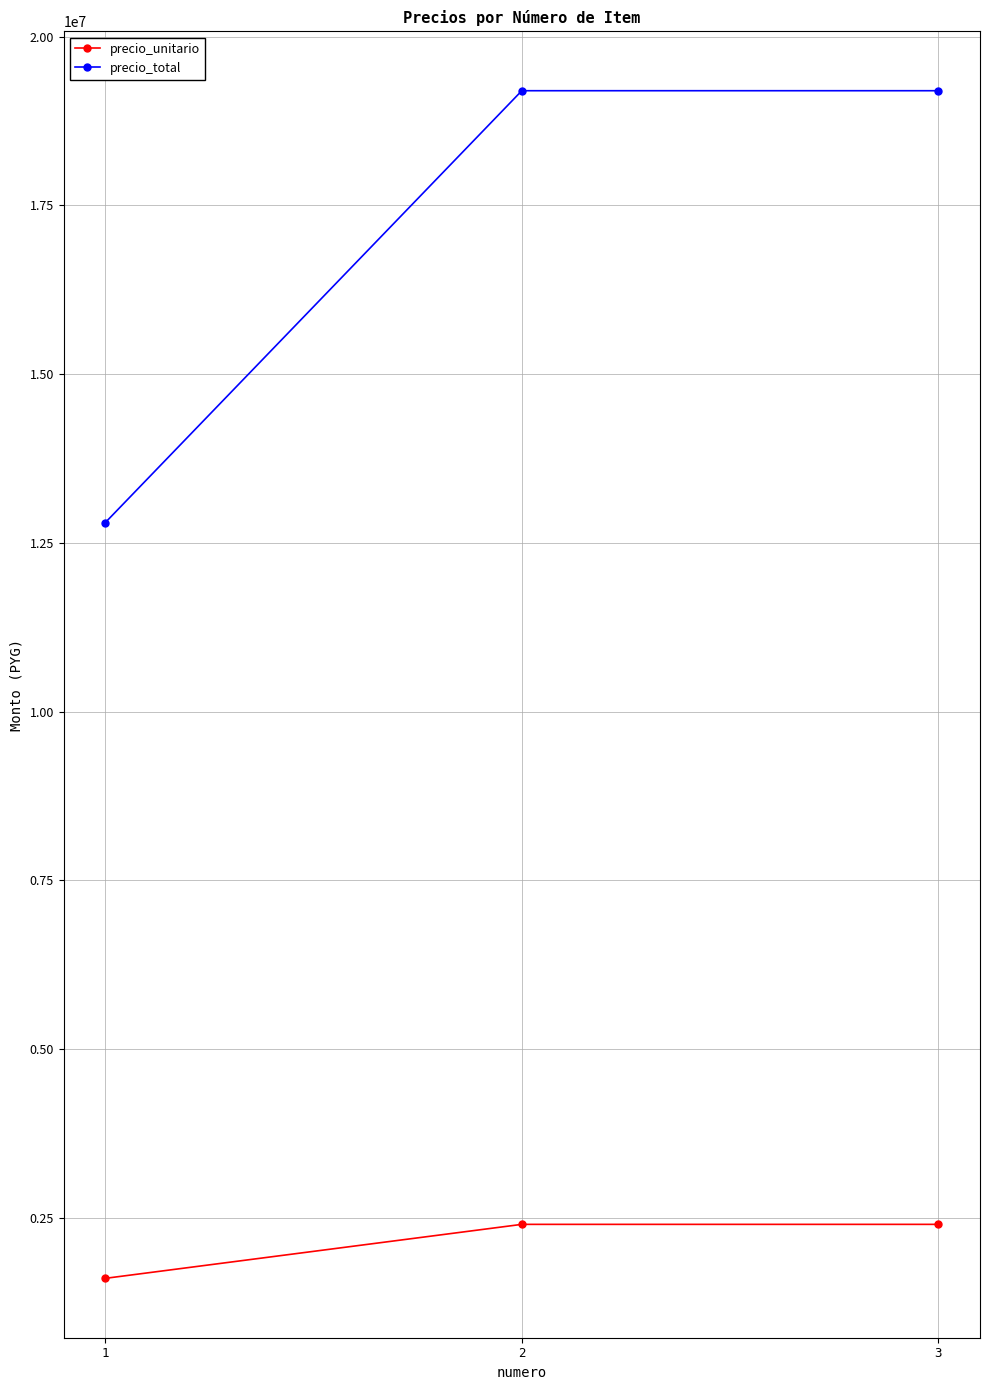

Is it true that precio_unitario equals 2741252 at 1?

False